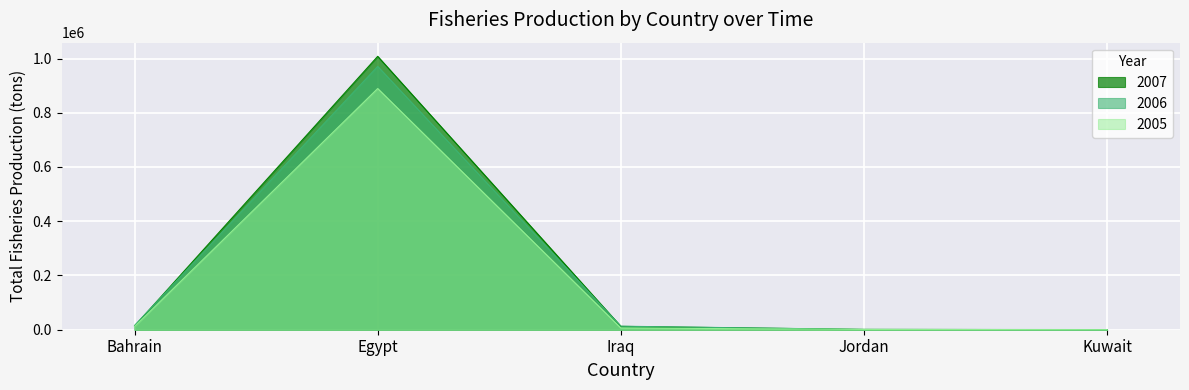

At which category does the chart reach its minimum across all series?

Kuwait